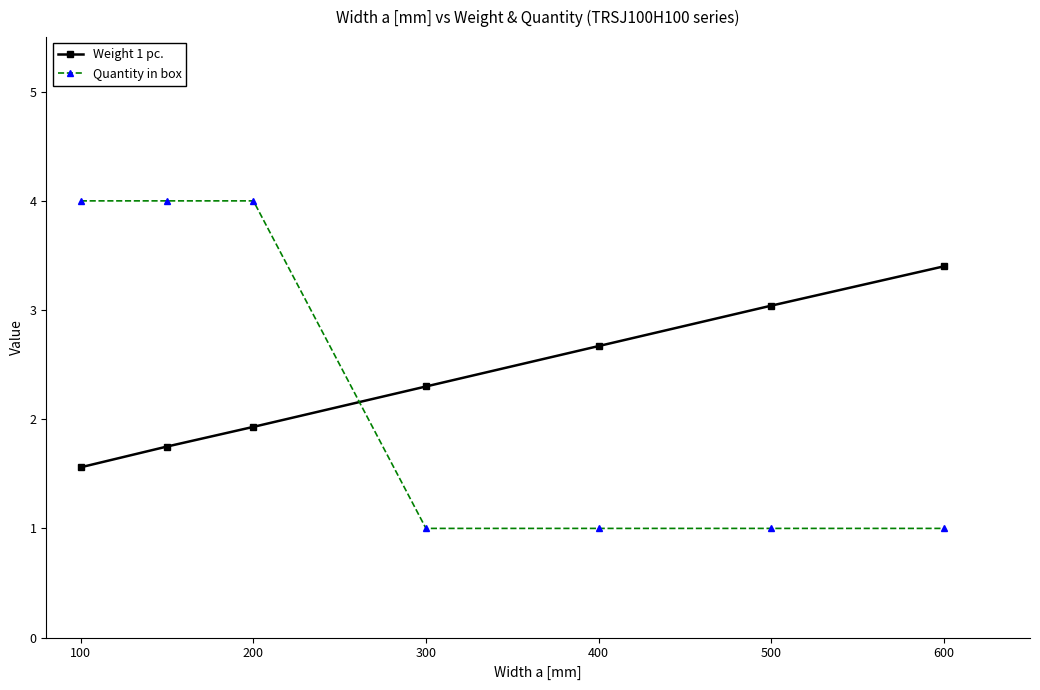

How many intersections are there between Quantity in box and Weight 1 pc.?

1